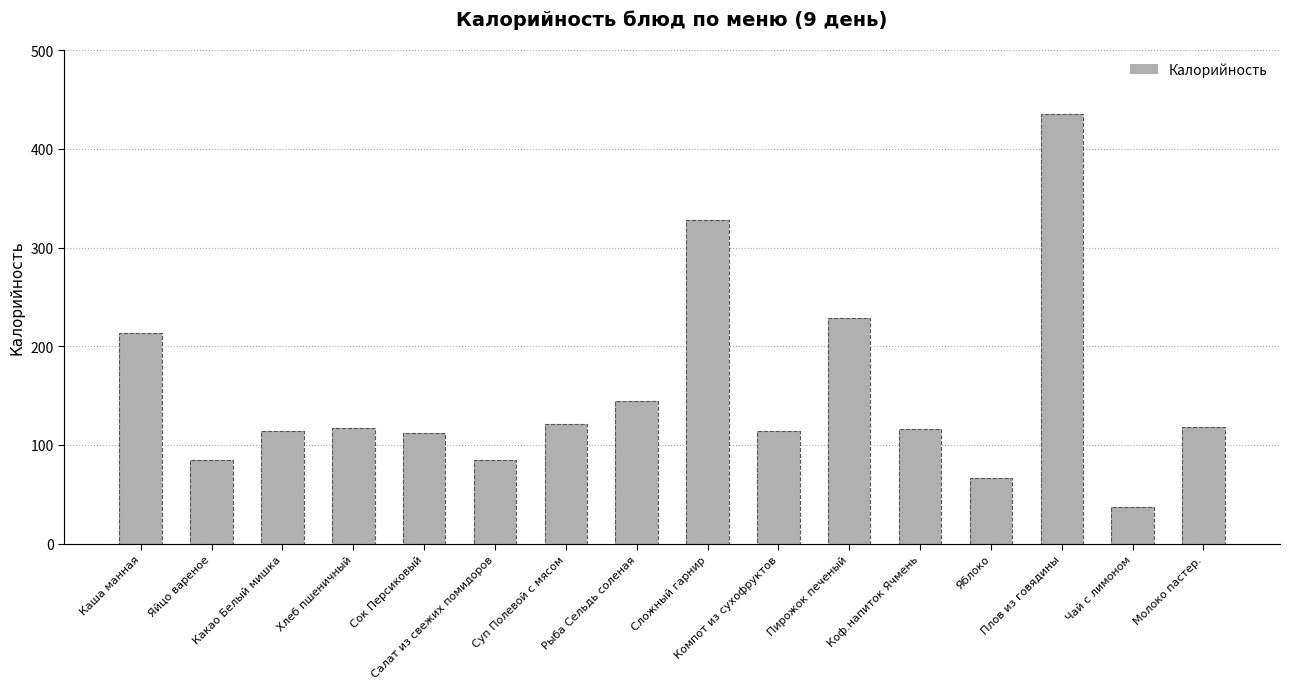

At which category does the chart reach its peak across all series?

Плов из говядины